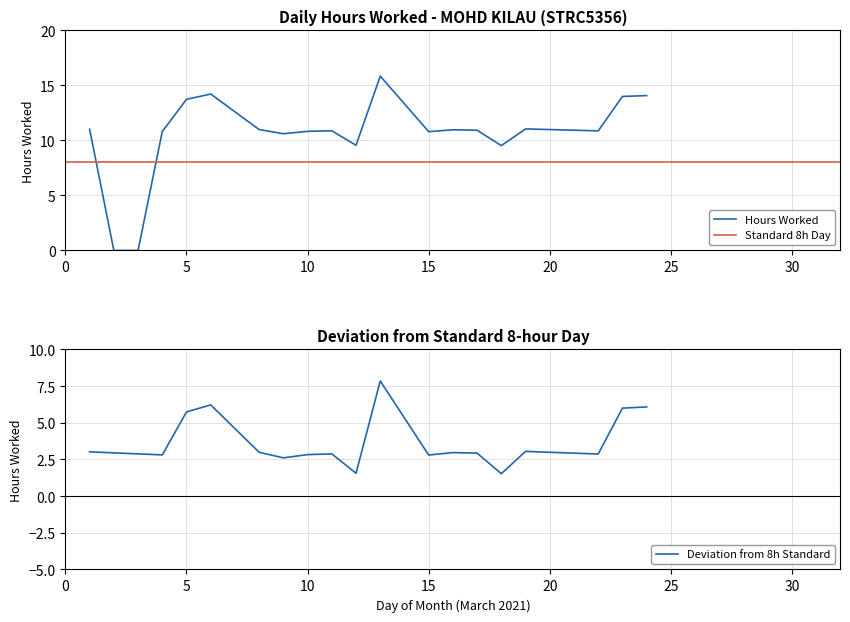

What is the value of the 12th point from the left?

15.8